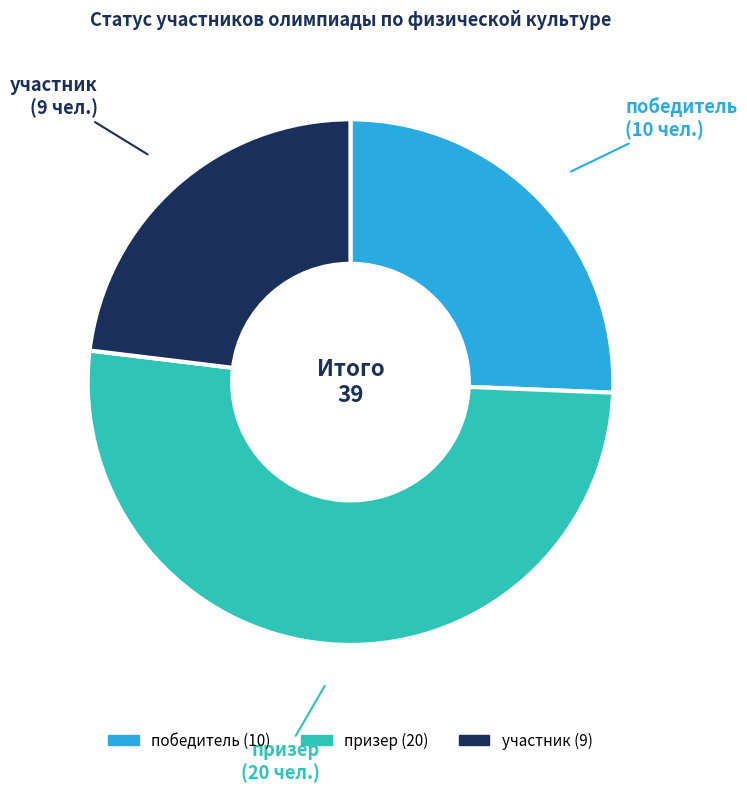

What is the ratio of the value at участник to the value at победитель?

0.9